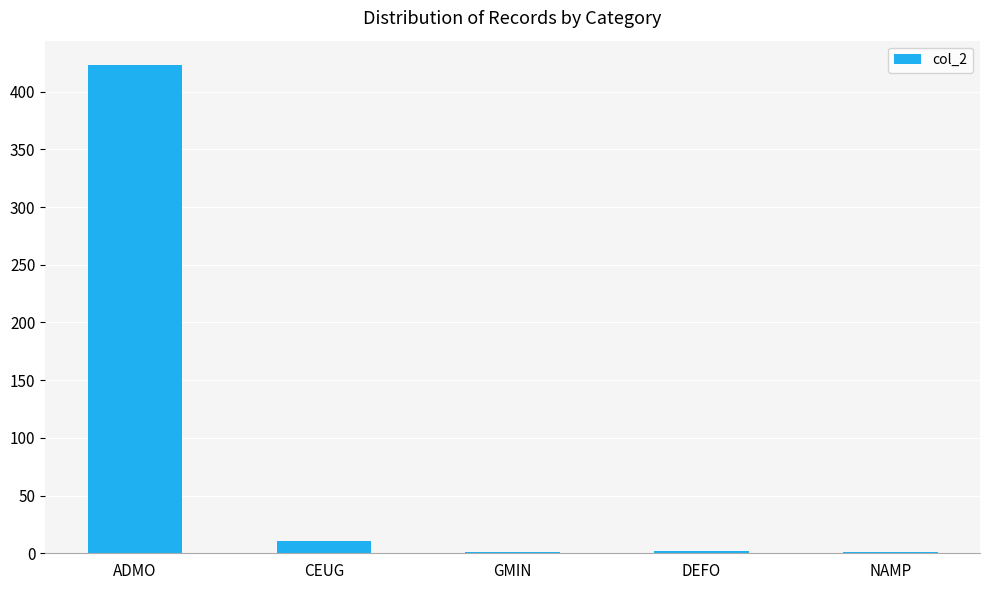

Which label corresponds to the largest value in the chart?

ADMO